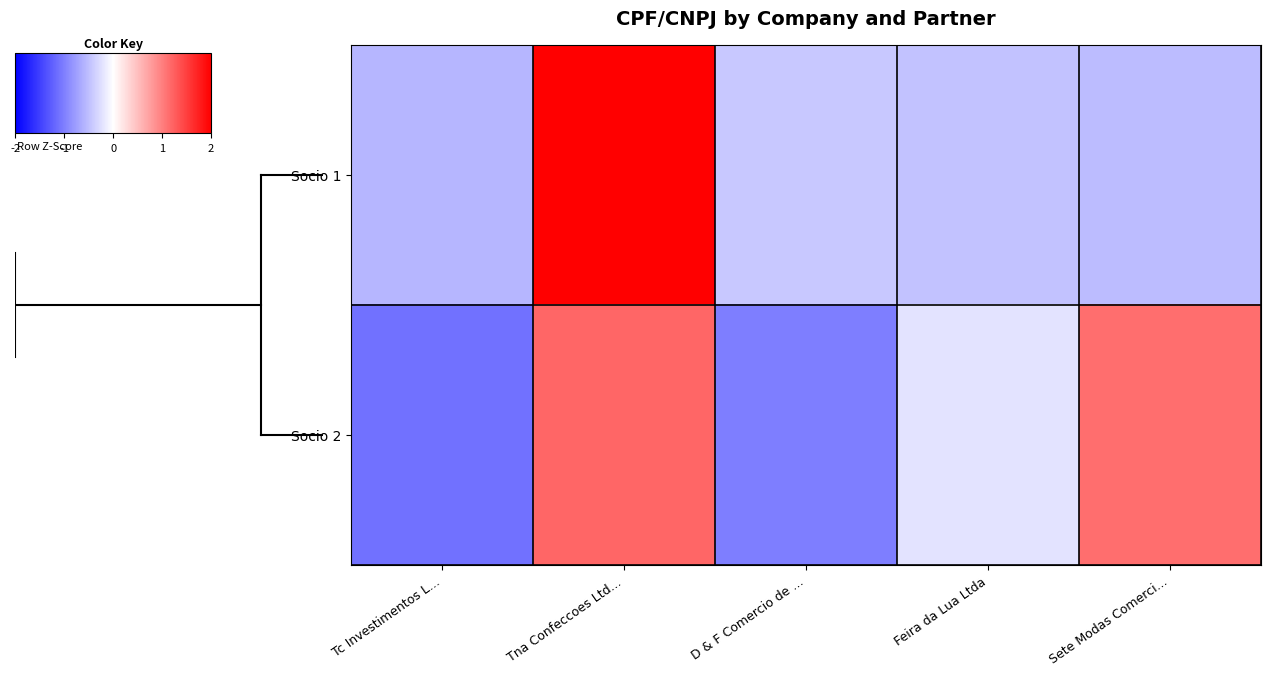

What is the difference between the highest and lowest values at Tc Investimentos L...?

0.5